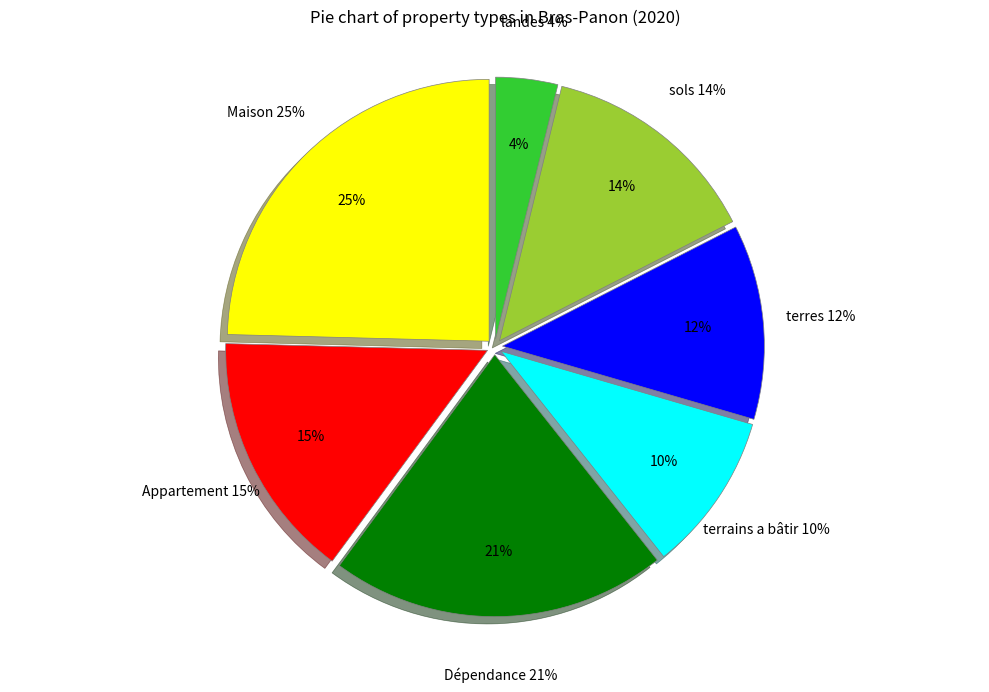

What percentage is the Dépendance slice, to the nearest percent?

21%